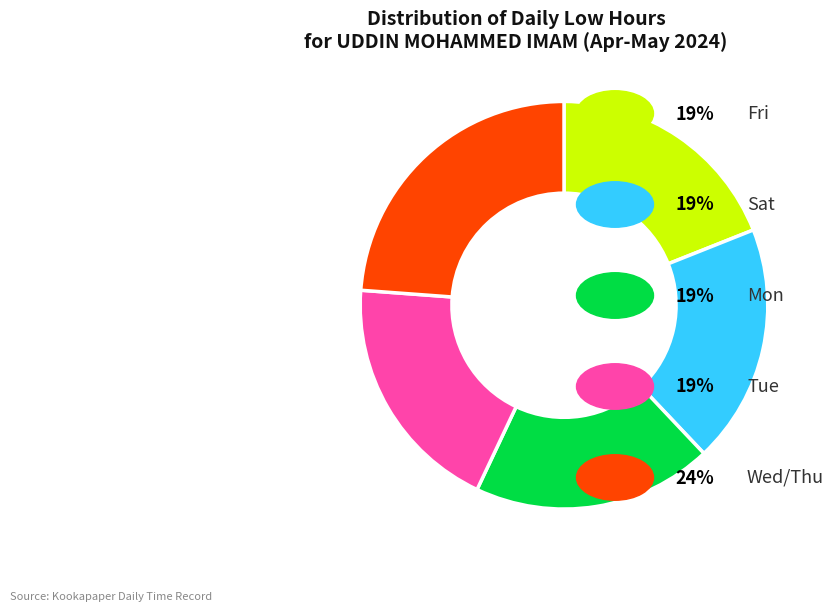

Is there a majority slice in this chart?

No